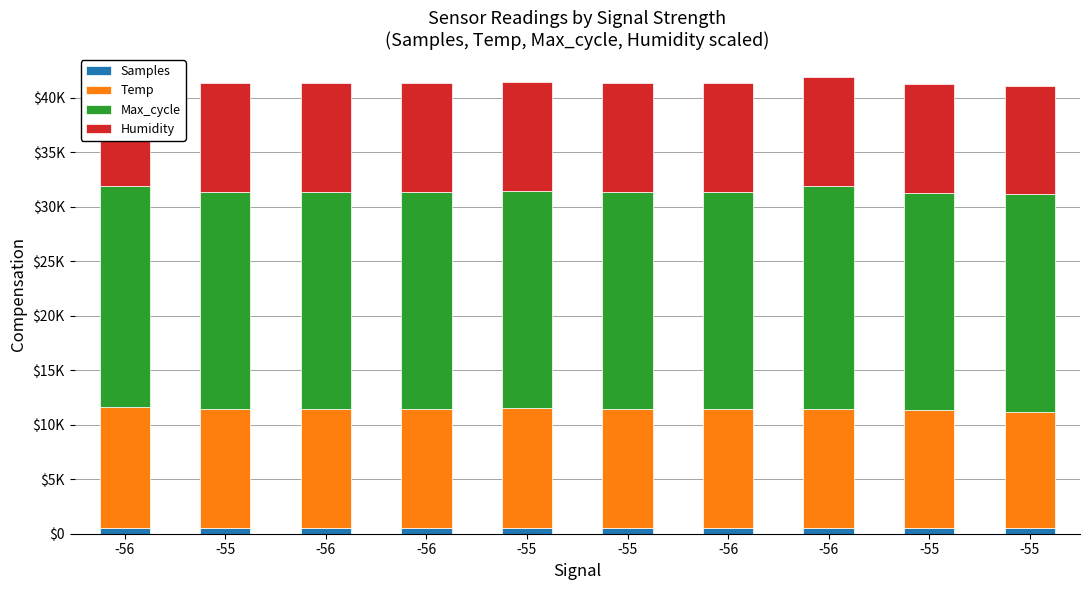

Reading left to right, extract all data points from this chart.

Samples: -56=512.7	-55=510.7	-56=507.5	-56=510.6	-55=512.7	-55=508.6	-56=512.7	-56=510.6	-55=512.7	-55=512.7
Temp: -56=11100.0	-55=10900.0	-56=10900.0	-56=10900.0	-55=11000.0	-55=10900.0	-56=10900.0	-56=10900.0	-55=10800.0	-55=10700.0
Max_cycle: -56=20318.0	-55=19912.0	-56=19913.0	-56=19918.0	-55=19912.0	-55=19913.0	-56=19912.0	-56=20463.0	-55=19926.0	-55=19918.0
Humidity: -56=9990.0	-55=9990.0	-56=9990.0	-56=9990.0	-55=9990.0	-55=9990.0	-56=9990.0	-56=9990.0	-55=9990.0	-55=9990.0